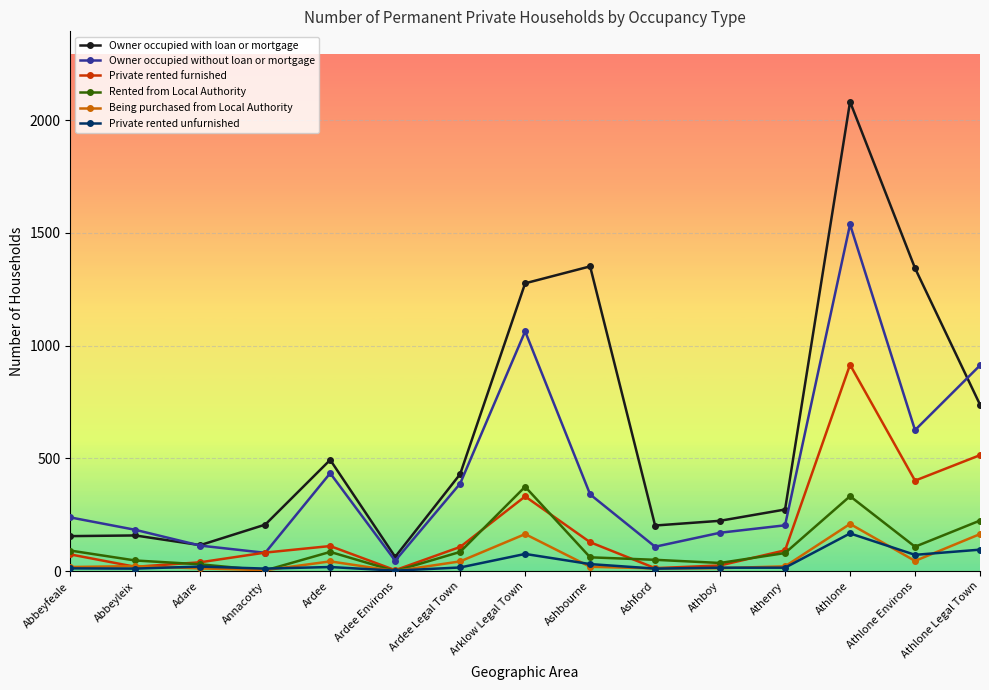

Is it true that Owner occupied with loan or mortgage equals 206 at Annacotty?

True